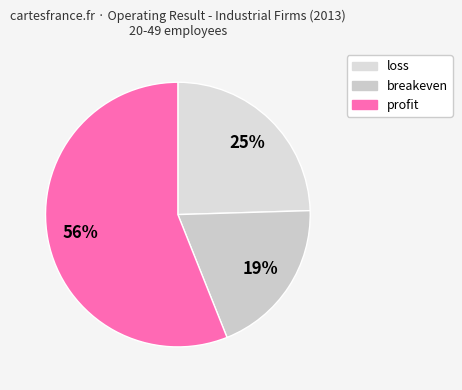

Rank the categories by value from highest to lowest.

profit, loss, breakeven